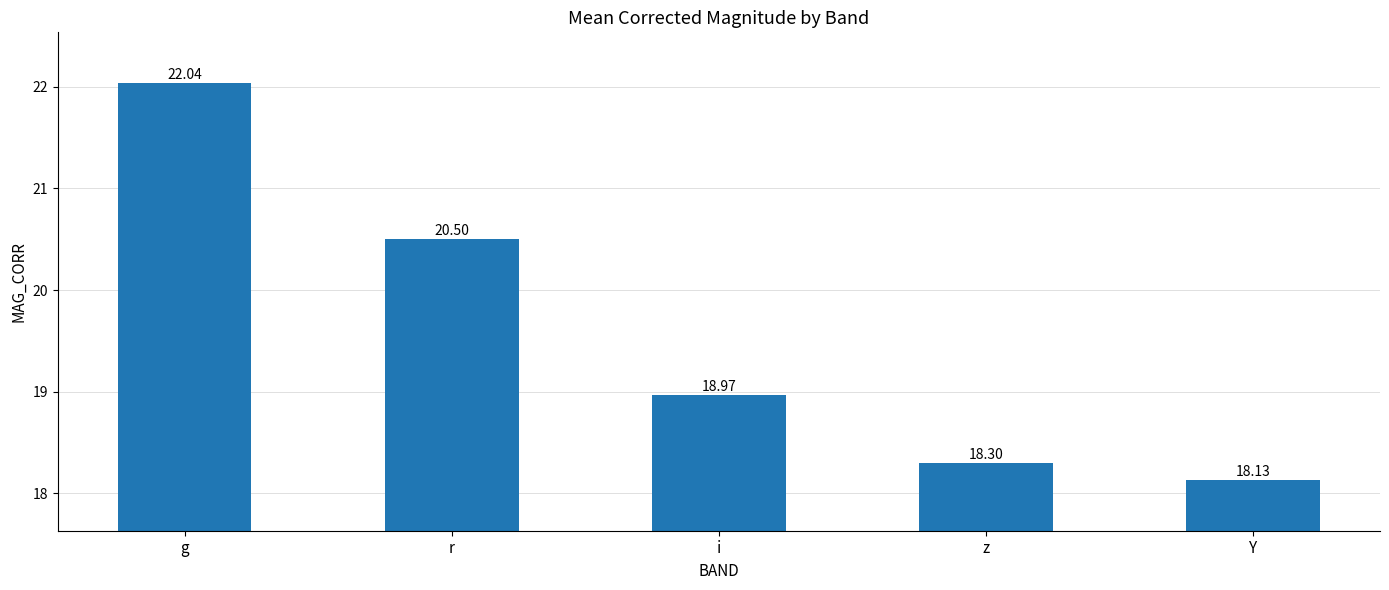

At which label is the value closest to 20?

r